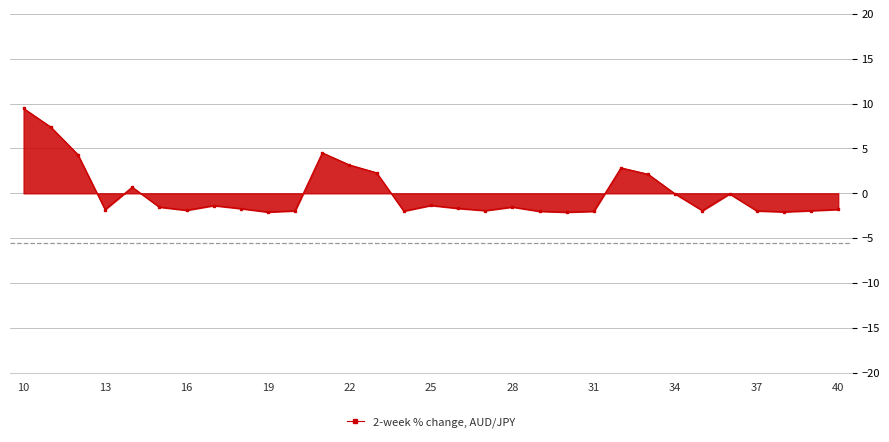

True or false: there are more than 1 points higher than both neighbors.

True